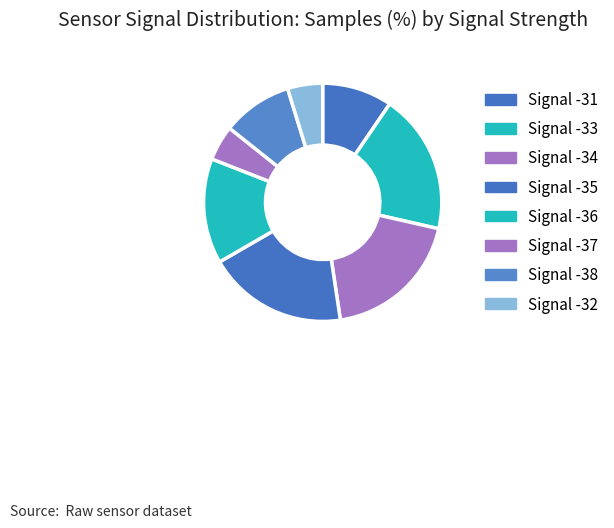

How many slices are in this pie chart?

8